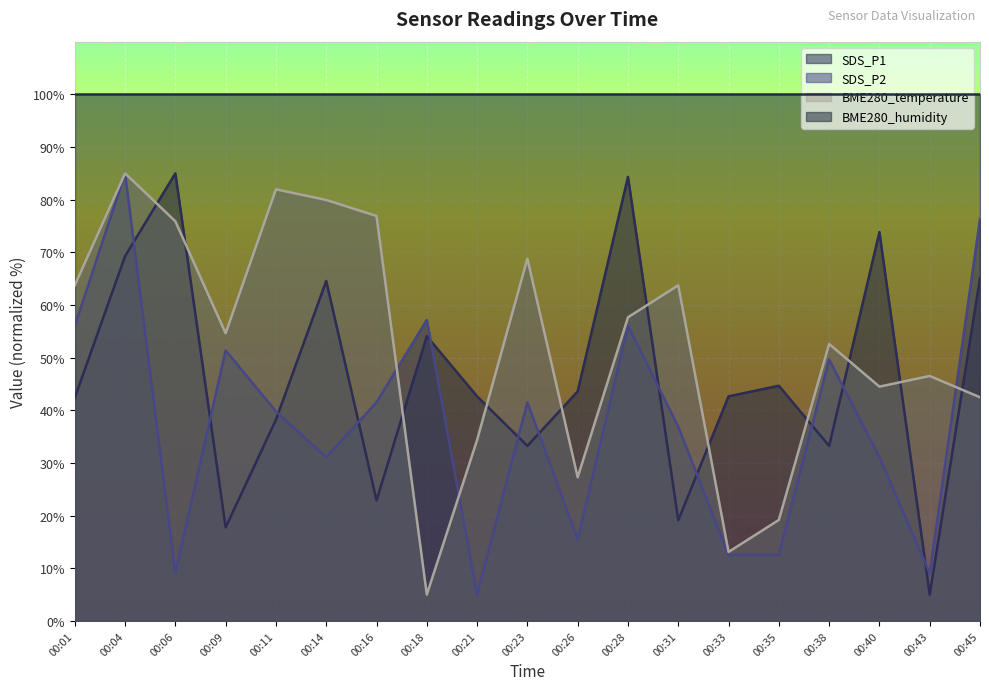

Count the number of data series in this chart.

4